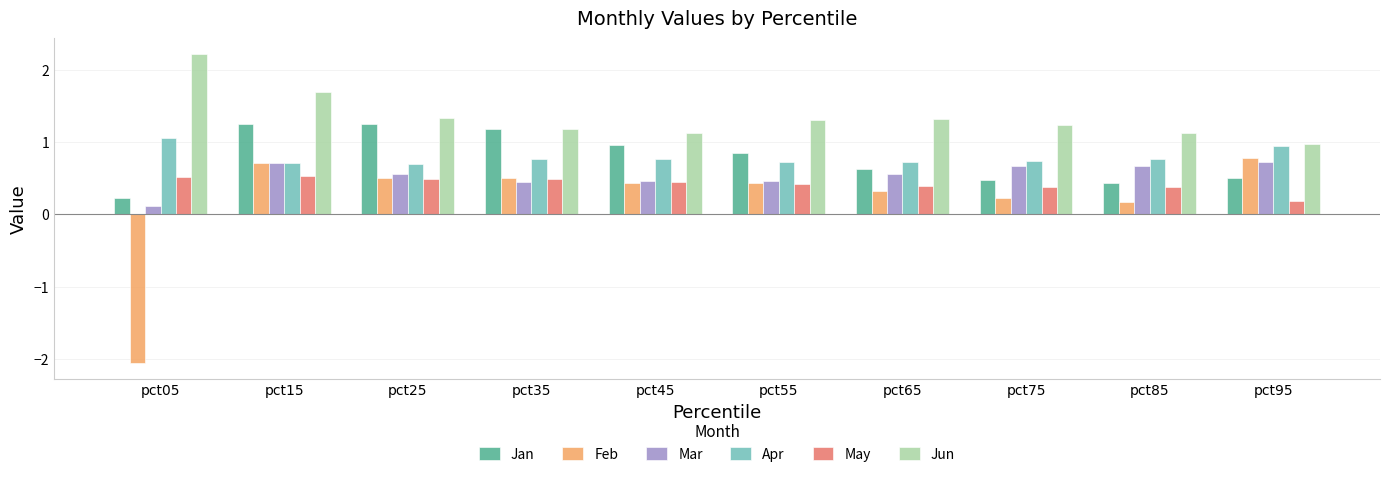

What is the minimum value for Feb?

-2.1